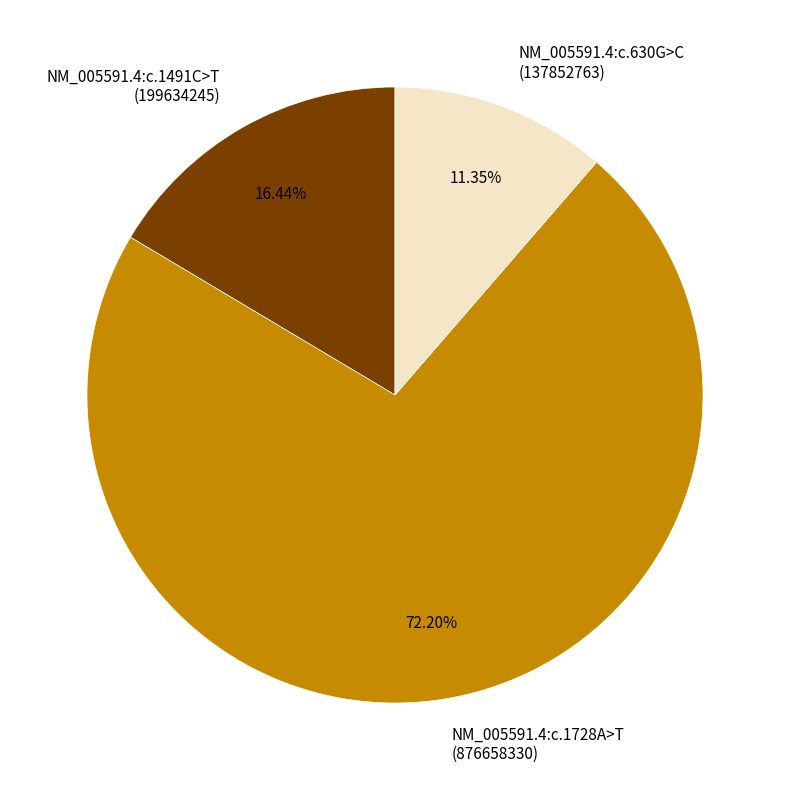

How many segments does this pie chart have?

3